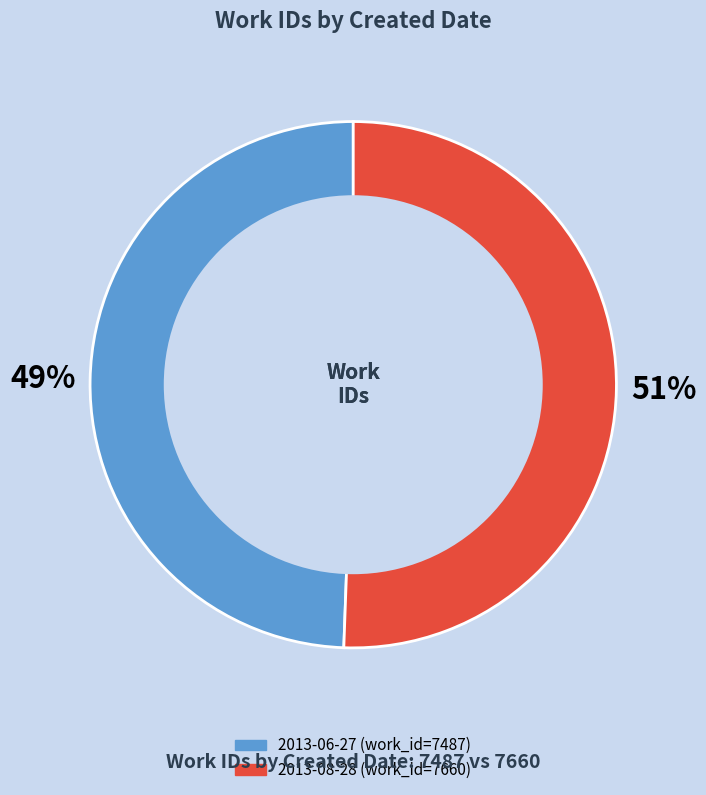

How many segments does this pie chart have?

2